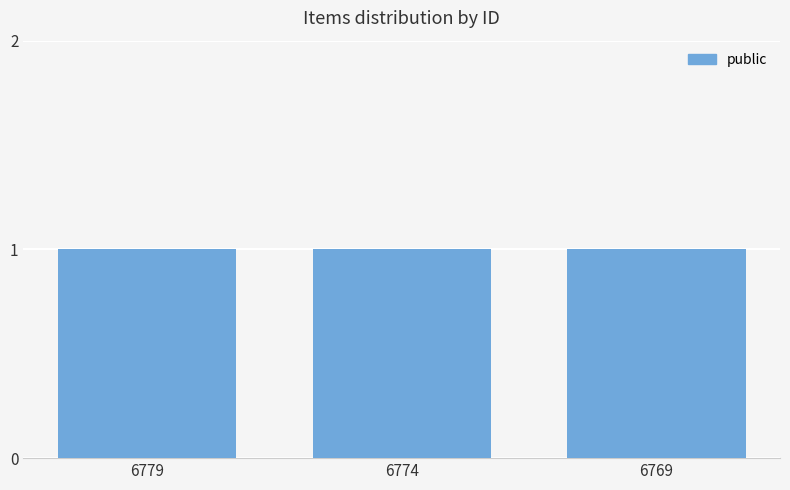

What is the sum of the public values at 6774 and 6769?

2